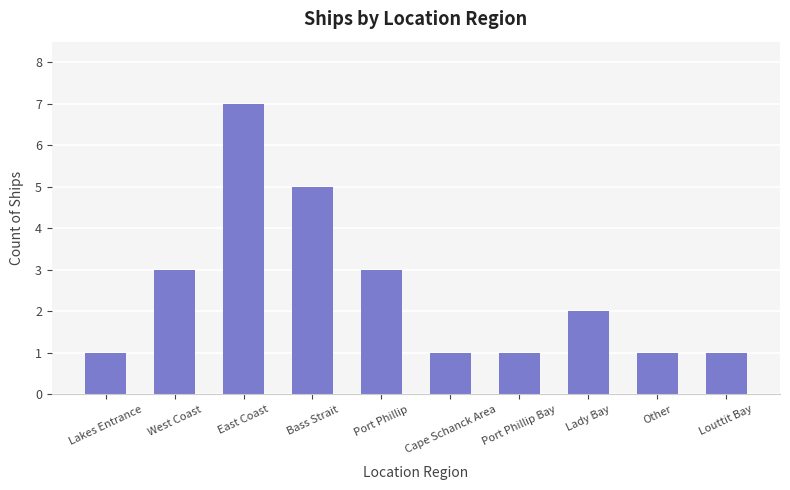

What is the smallest value displayed?

1